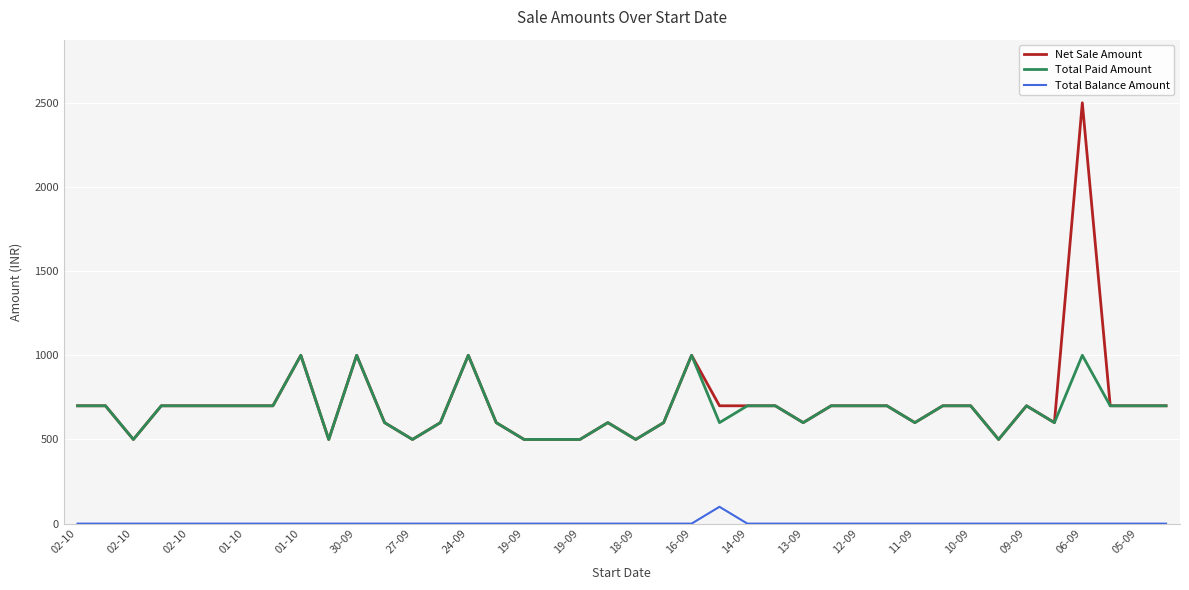

List the series in order of their peak value, lowest first.

Total Balance Amount, Total Paid Amount, Net Sale Amount